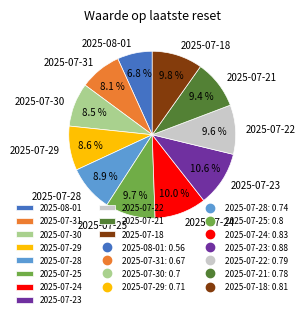

Which slice is the largest?

2025-07-23